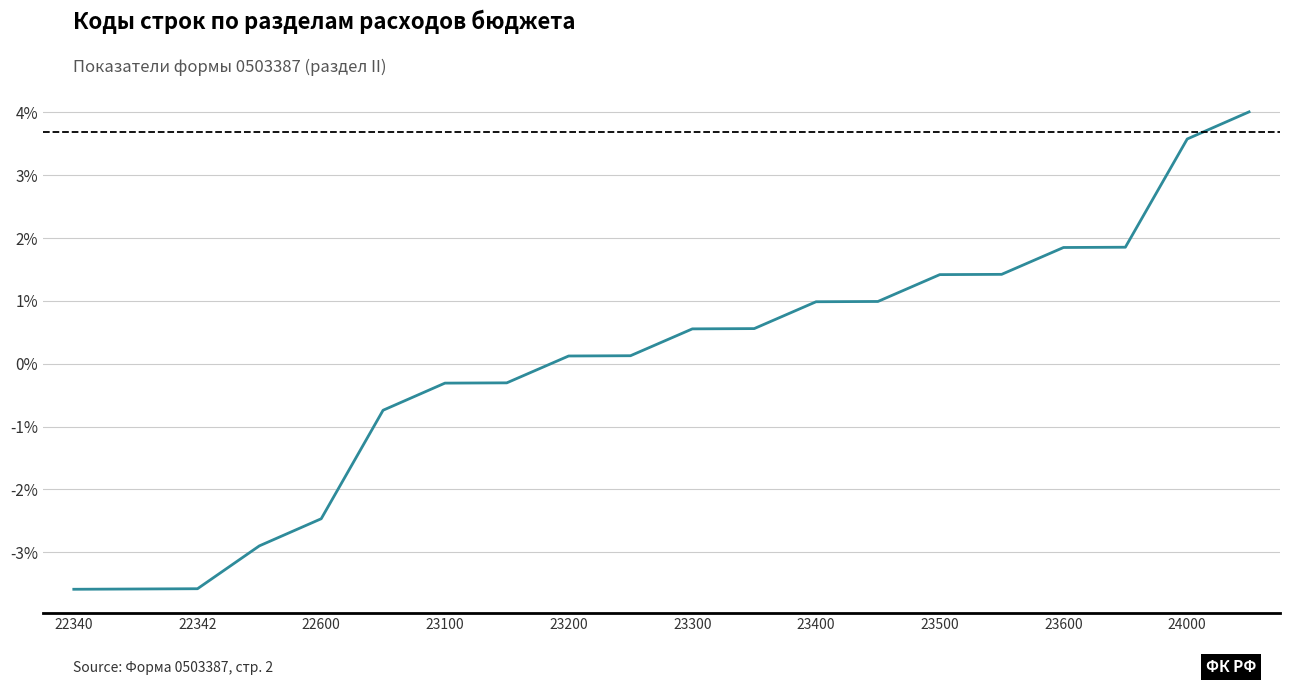

Does the chart display data point markers on the line(s)?

No